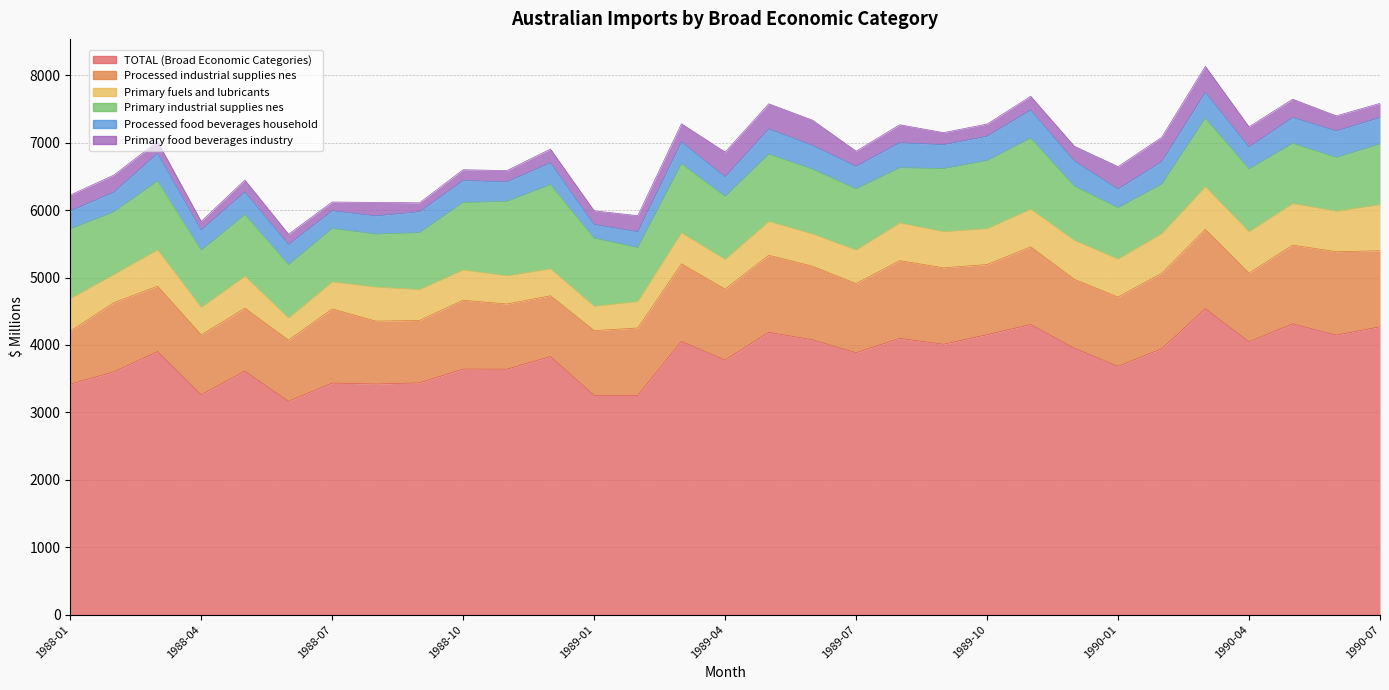

What is the minimum value for Primary industrial supplies nes?

734